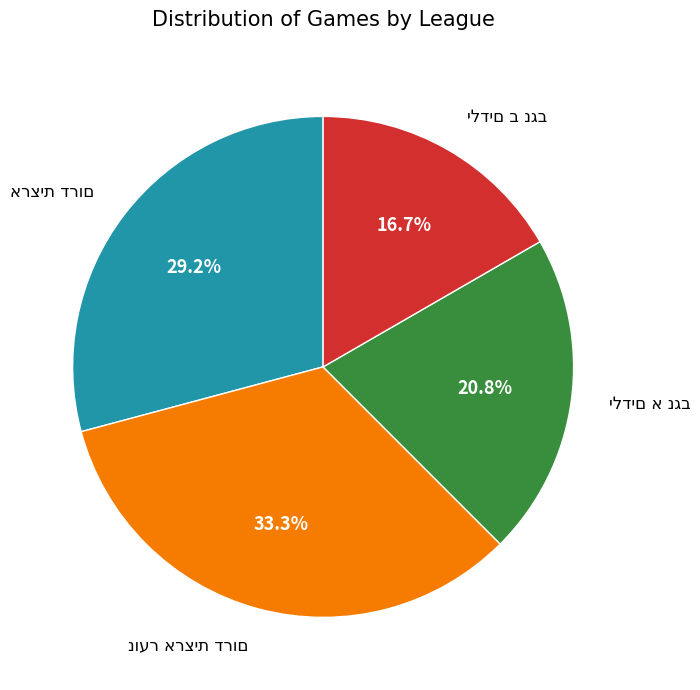

How many slices are in this pie chart?

4